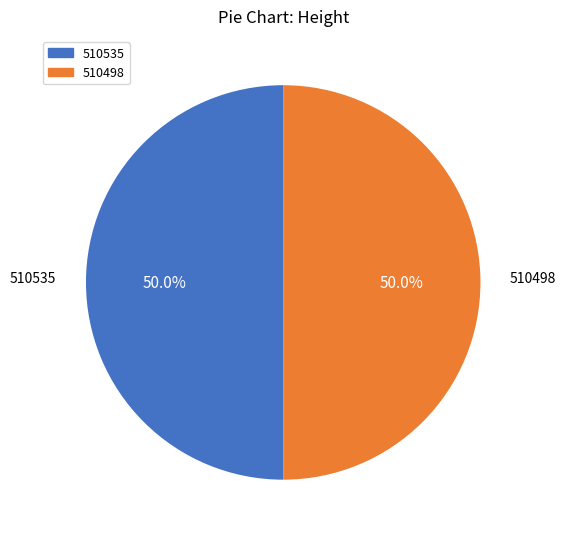

Approximately how many times larger is the value at 510535 compared to 510498?

1.0